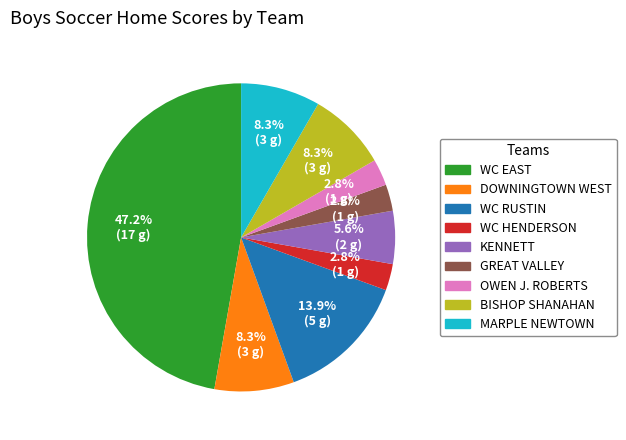

Does any single category account for the majority?

No